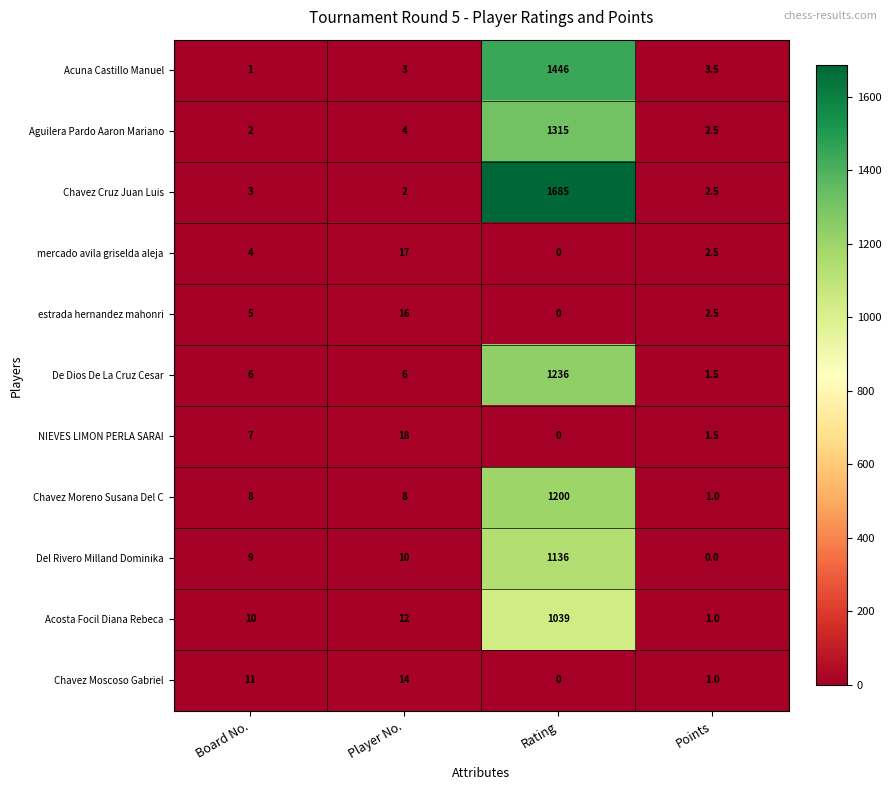

Which category has the lowest value in the mercado avila griselda aleja series?

Rating